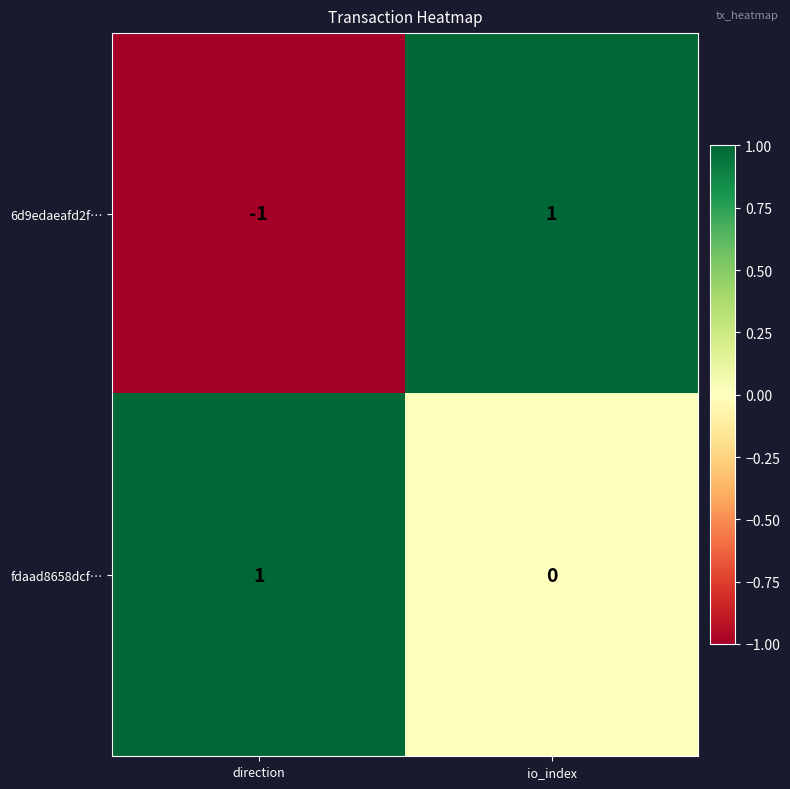

Reading left to right, transcribe all the data shown in this chart.

6d9edaeafd2f…: direction=-1	io_index=1
fdaad8658dcf…: direction=1	io_index=0